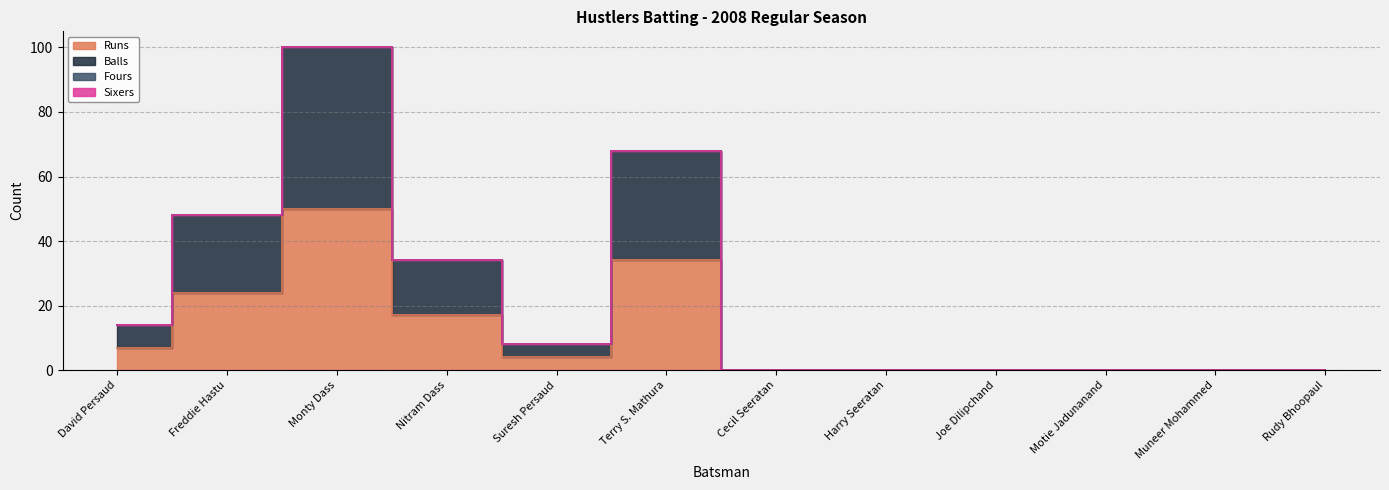

At Harry Seeratan, list the series in order from smallest to largest.

Runs, Balls